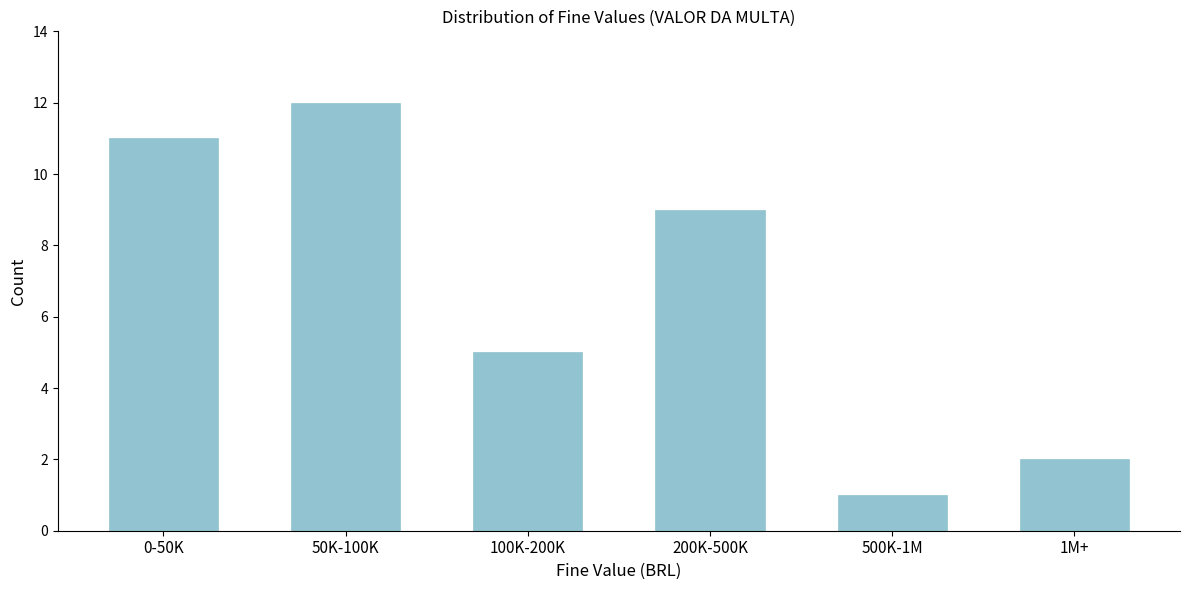

Reading left to right, list all the values displayed in this chart.

11	12	5	9	1	2